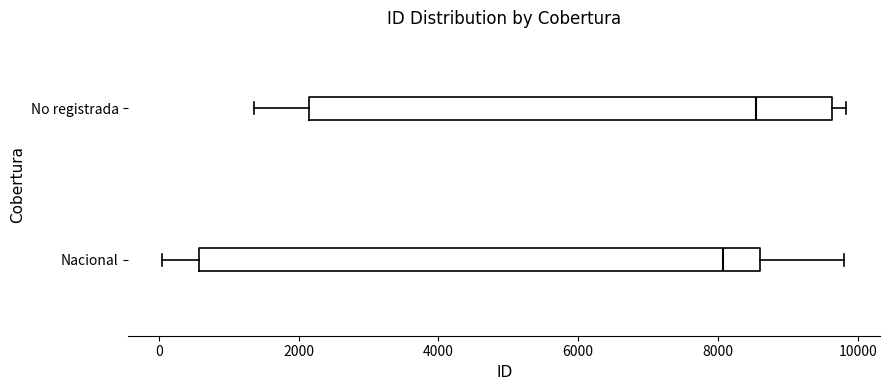

Which box has the furthest to the left median line?

Nacional